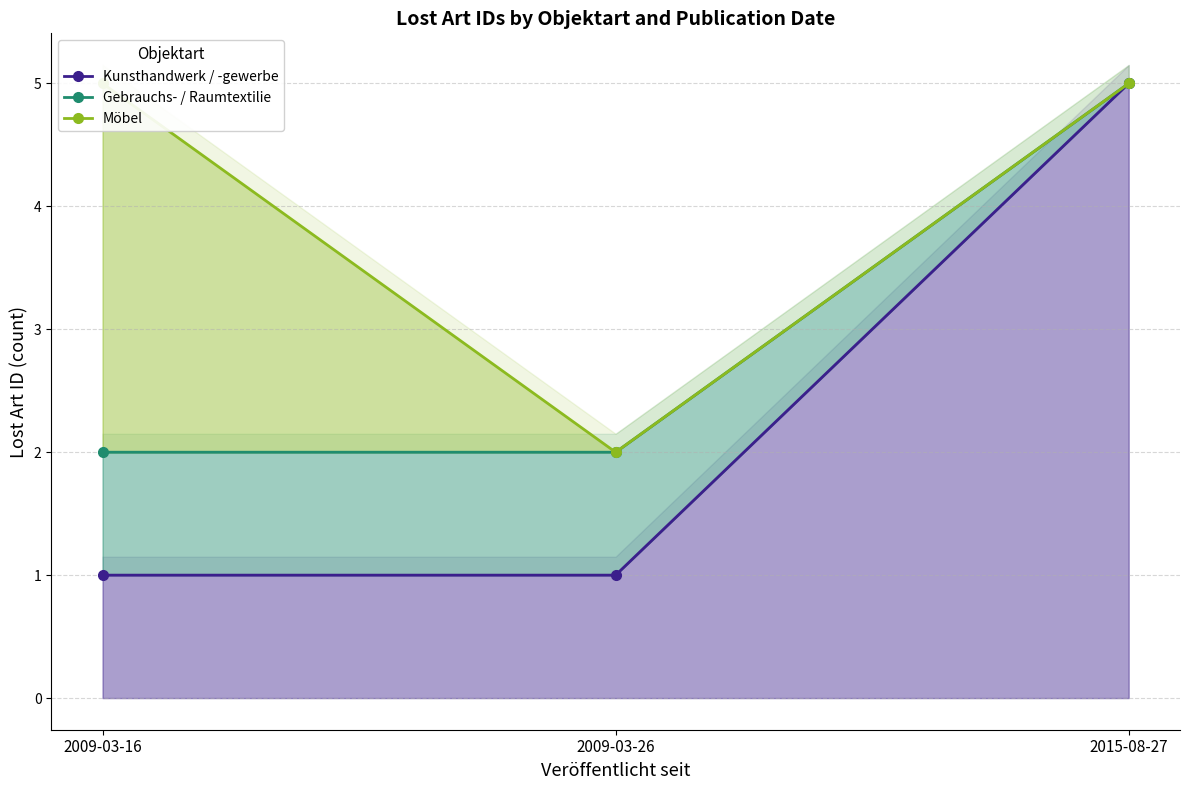

At how many categories does at least one series exceed 2?

2